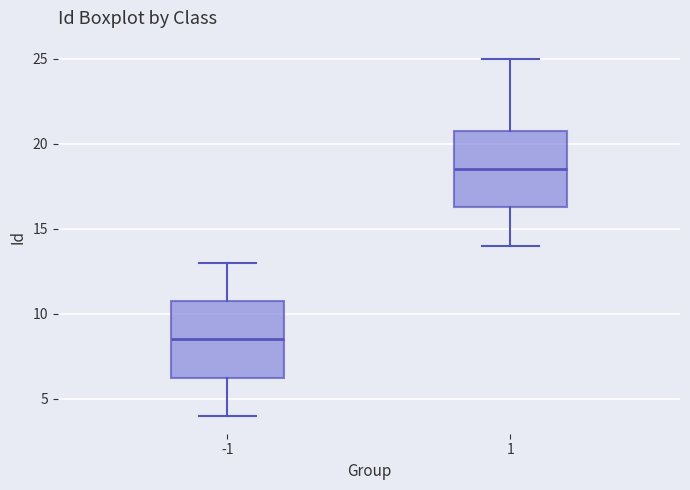

Reading left to right, transcribe this box plot: for each box, give where its median line is, the range the box spans, and where its two whiskers end, as read against the y-axis. The values are not printed on the chart, so give them approximately, as read against the axis.

-1: median 8.5, box 6.5 to 11.0, whiskers 4.0 to 13.0
1: median 18.5, box 16.5 to 21.0, whiskers 14.0 to 25.0